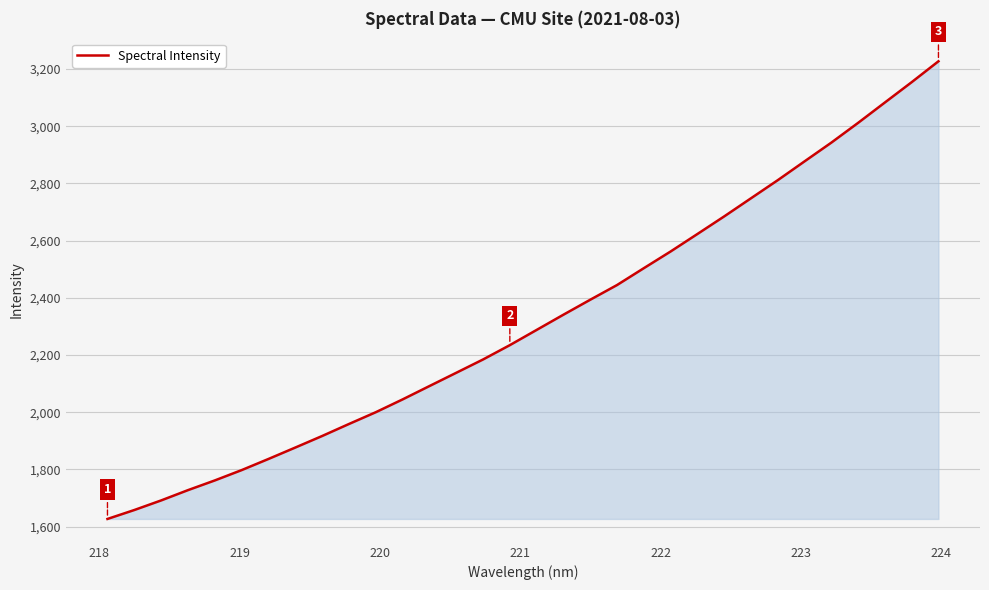

What is the difference between the maximum and minimum values?

1600.6